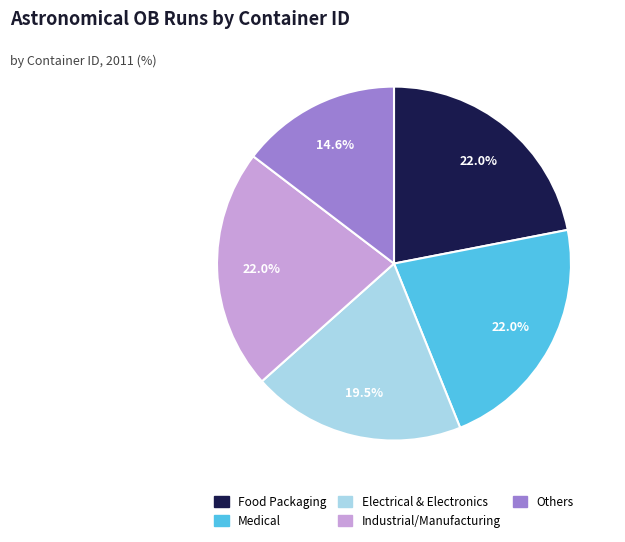

Approximately how many times larger is the value at Medical compared to Food Packaging?

1.0